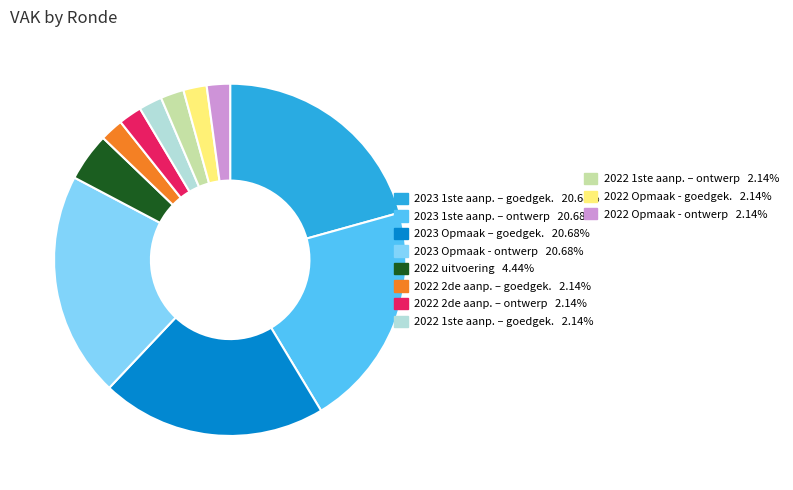

Is there any slice that represents more than half of the pie?

No